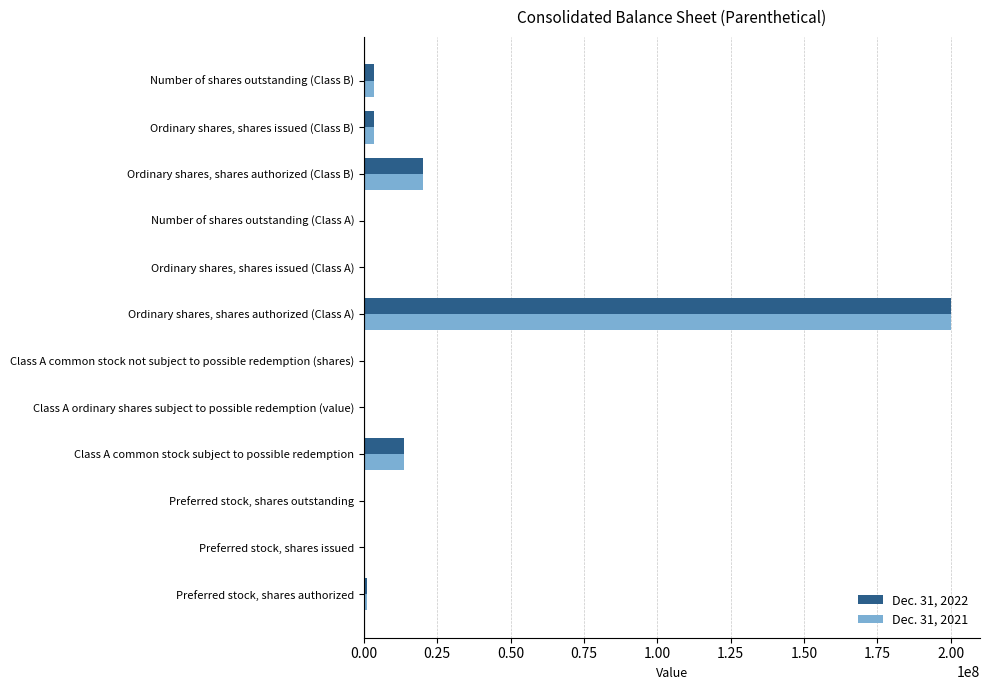

Is the value of Dec. 31, 2022 at Number of shares outstanding (Class A) greater than the value of Dec. 31, 2021 at Ordinary shares, shares authorized (Class A)?

No